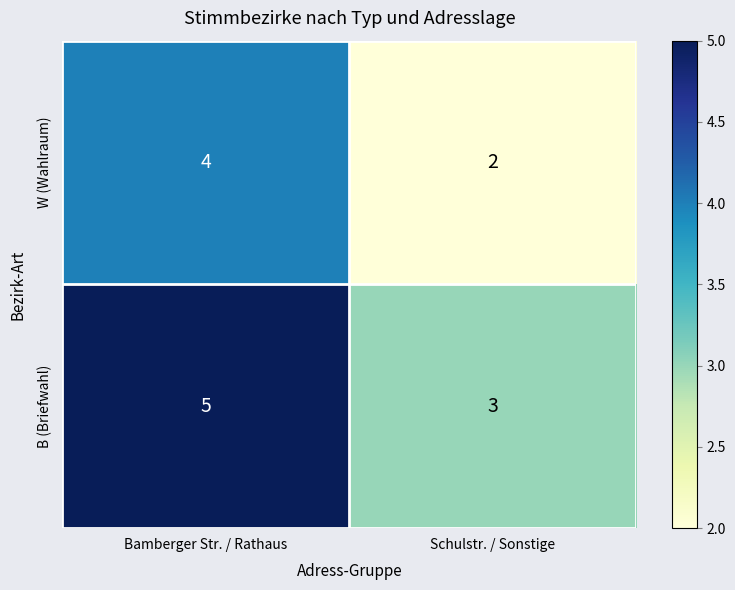

What is the approximate value of B (Briefwahl) at Bamberger Str. / Rathaus?

5